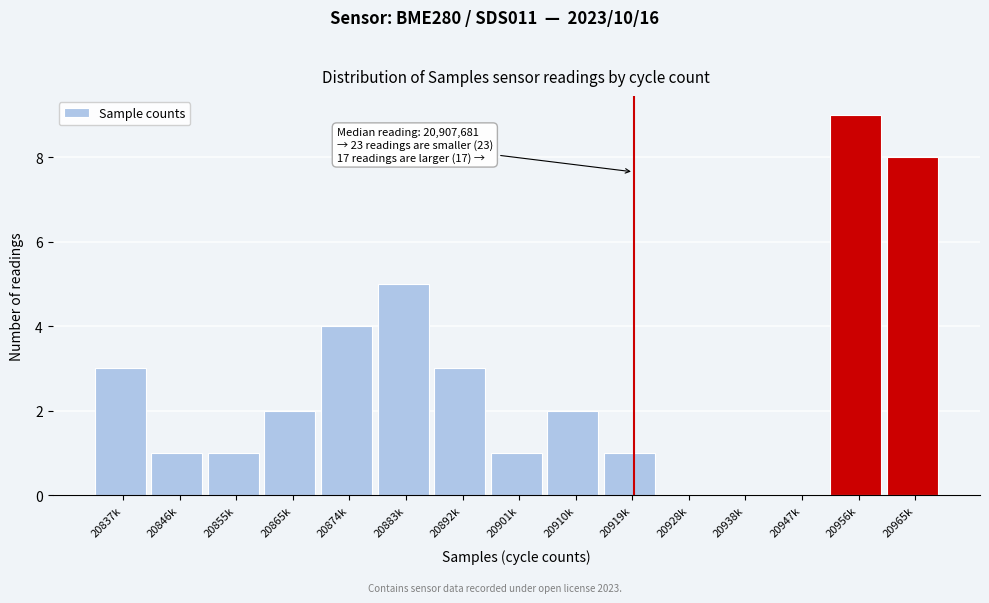

Reading left to right, extract all data points from this chart.

20837k=3	20846k=1	20855k=1	20865k=2	20874k=4	20883k=5	20892k=3	20901k=1	20910k=2	20919k=1	20928k=0	20938k=0	20947k=0	20956k=9	20965k=8